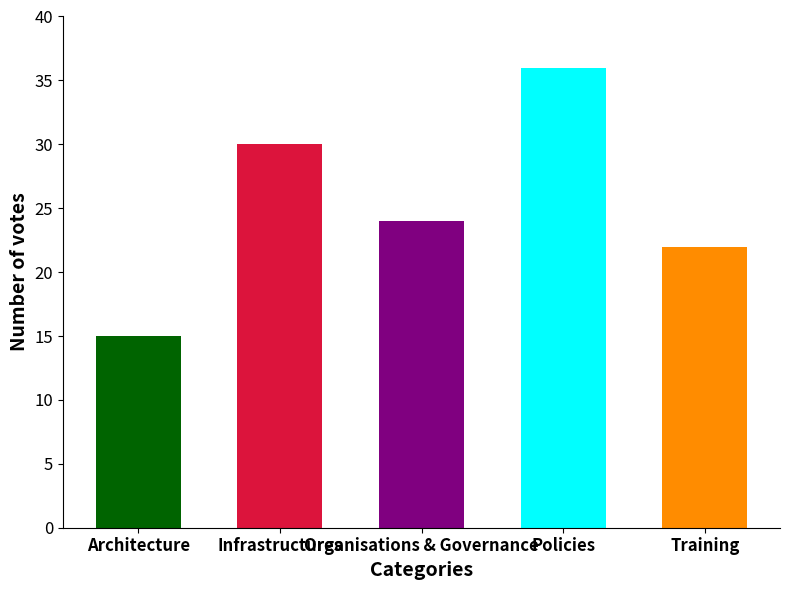

Reading left to right, transcribe all the data shown in this chart.

Architecture=15	Infrastructures=30	Organisations & Governance=24	Policies=36	Training=22